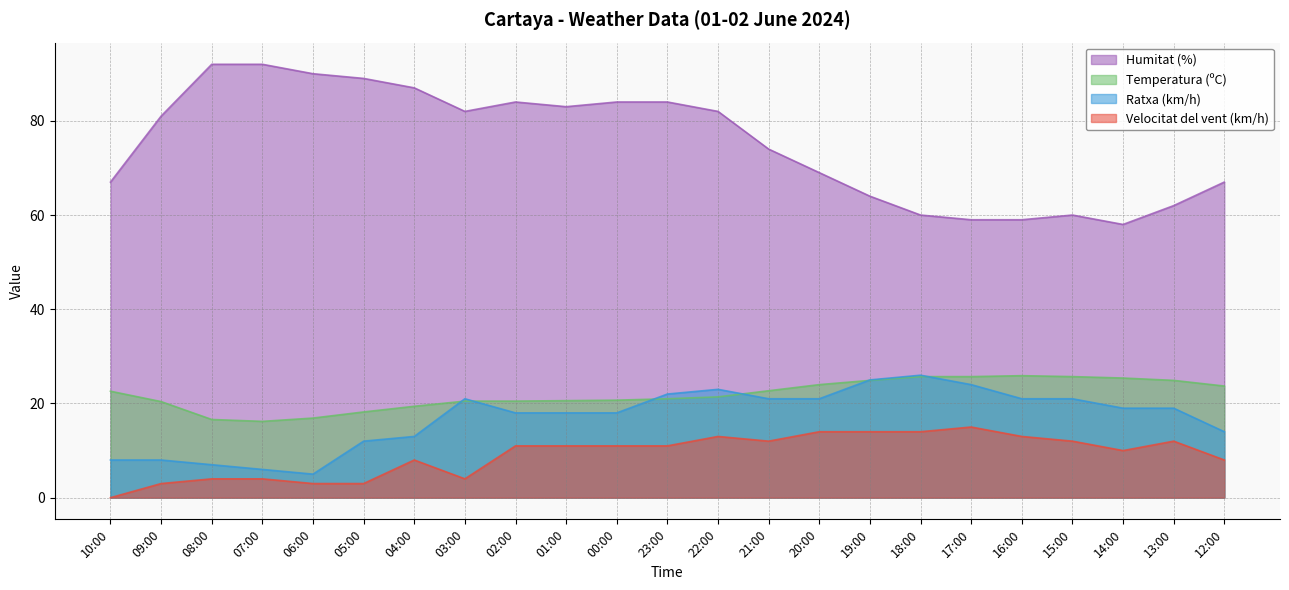

What are all the series names shown in the legend?

Humitat (%), Temperatura (ºC), Ratxa (km/h), Velocitat del vent (km/h)